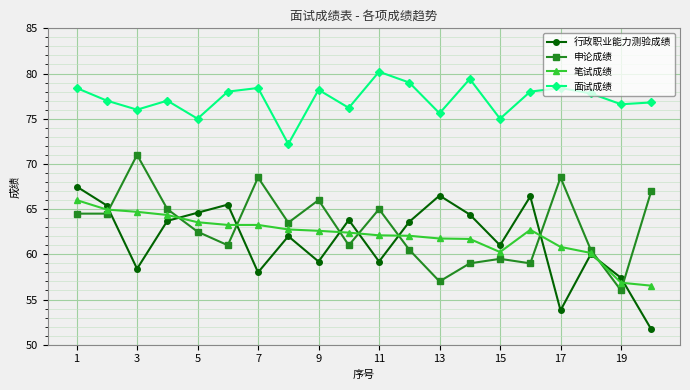

What is the minimum value shown in the chart?

51.7